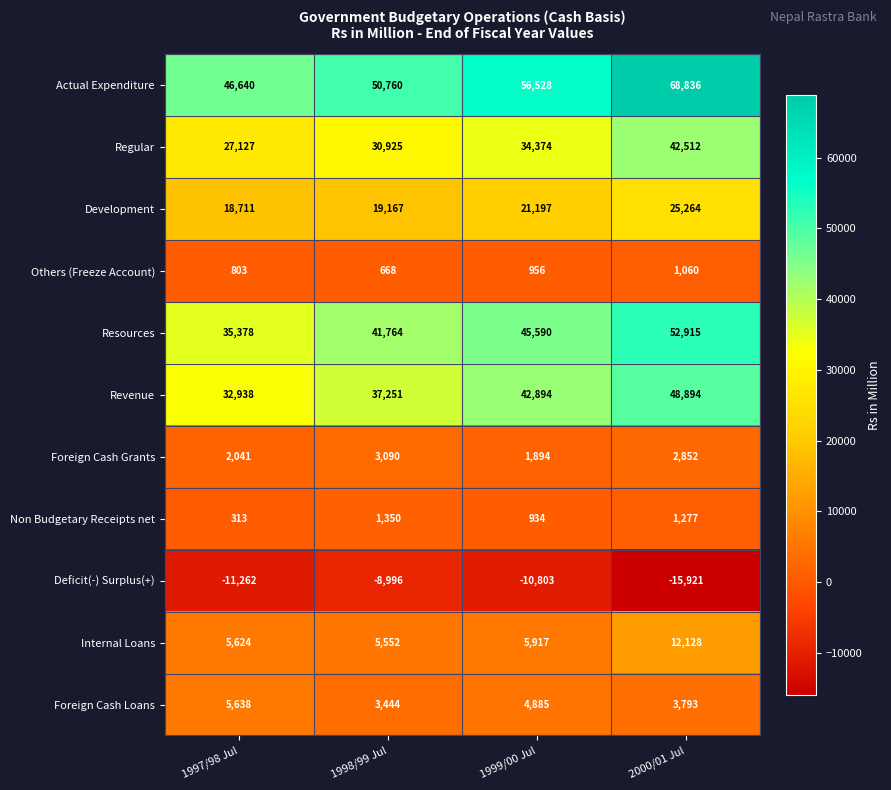

Which series has the largest total across all categories?

Actual Expenditure